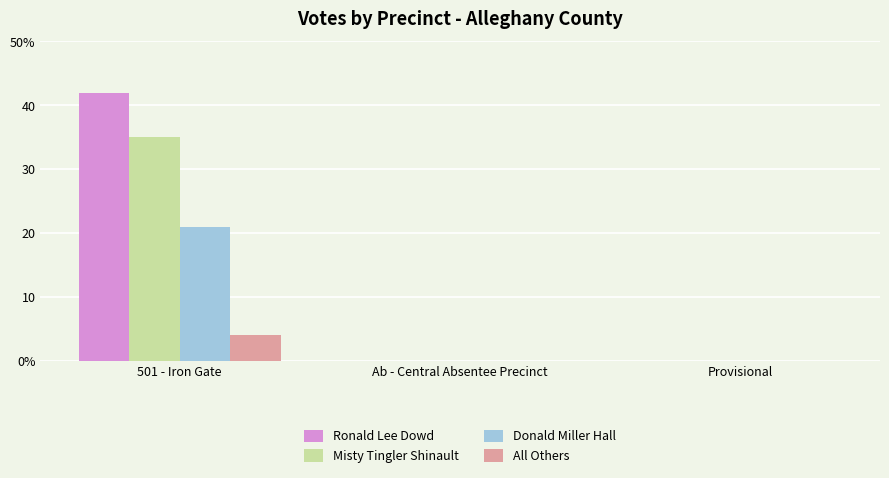

Are the bars grouped side by side (vs. stacked)?

Yes